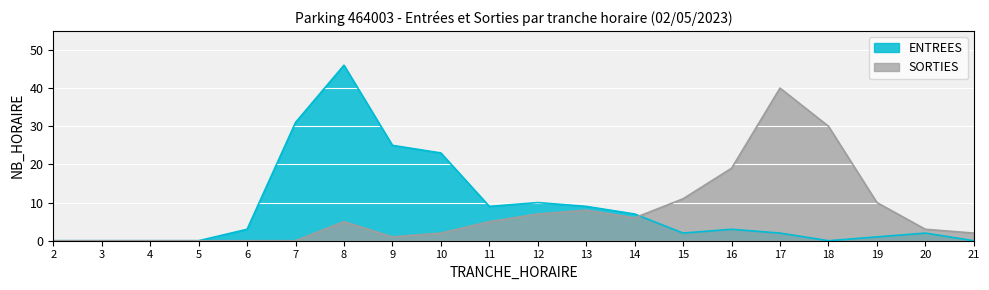

The ENTREES series shows 3 at 21. True or false?

False